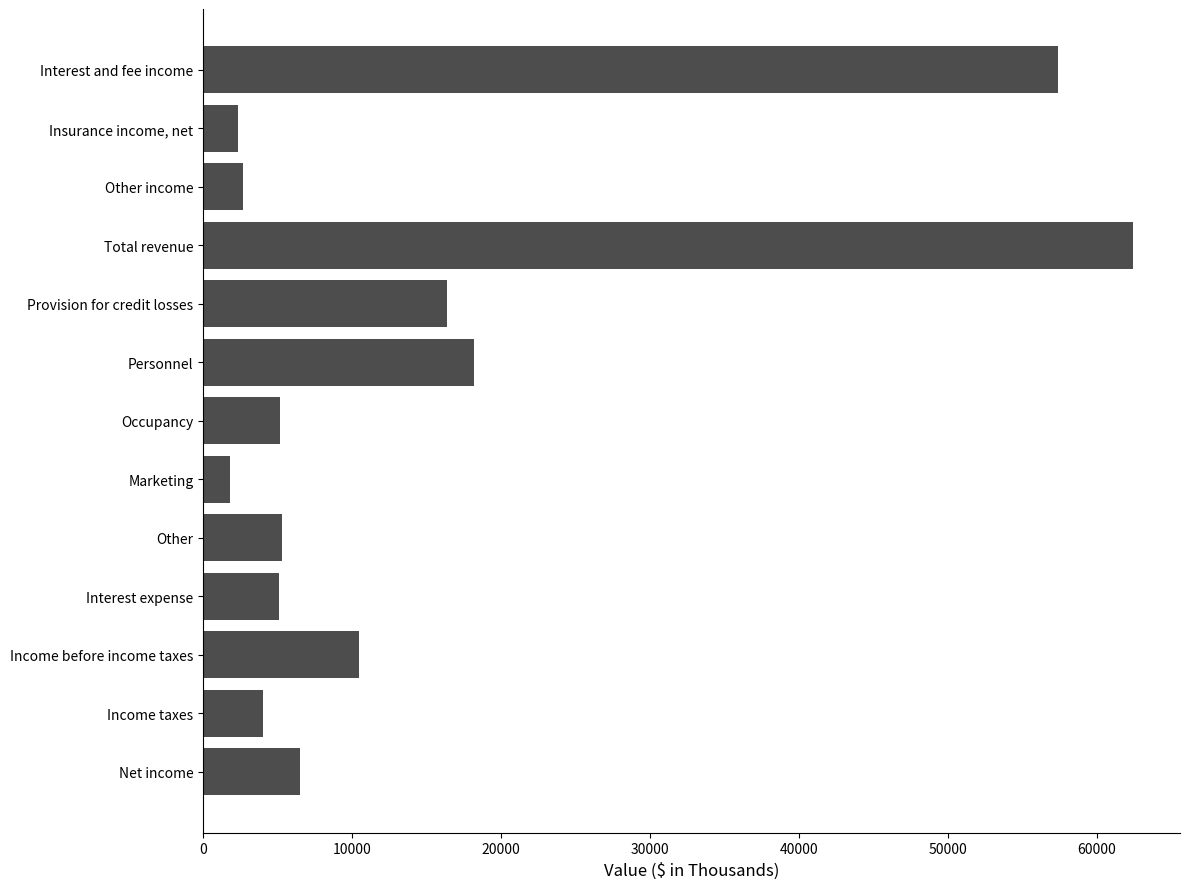

What is the greatest value displayed?

62475